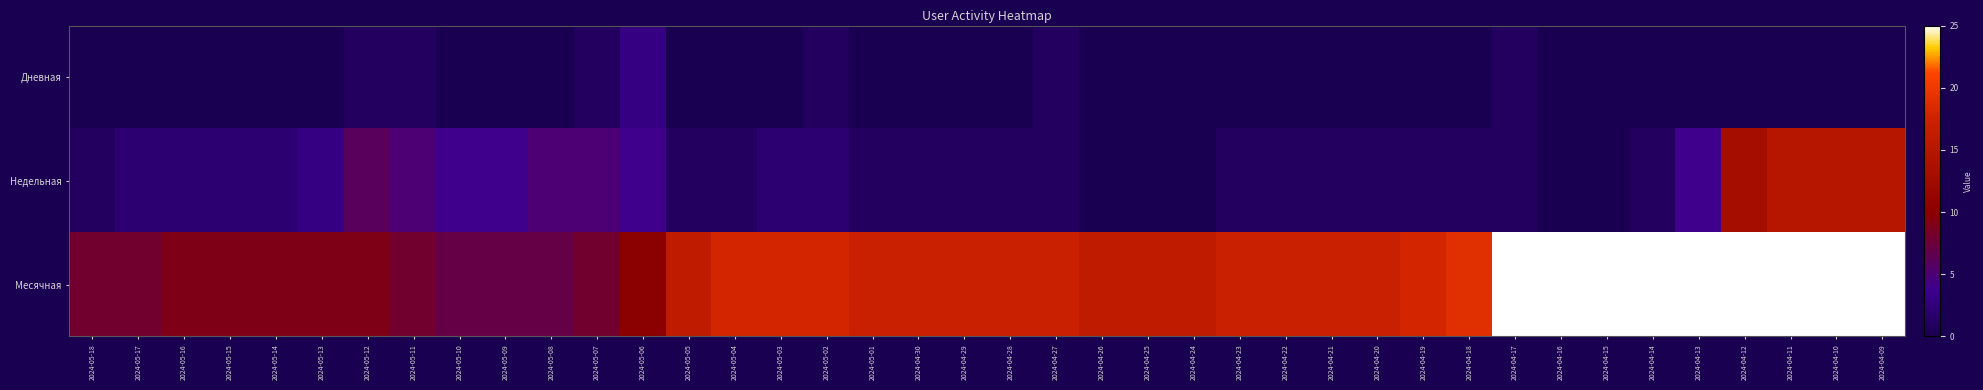

Between 2024-04-17 and 2024-04-12, which series saw the biggest shift?

Недельная